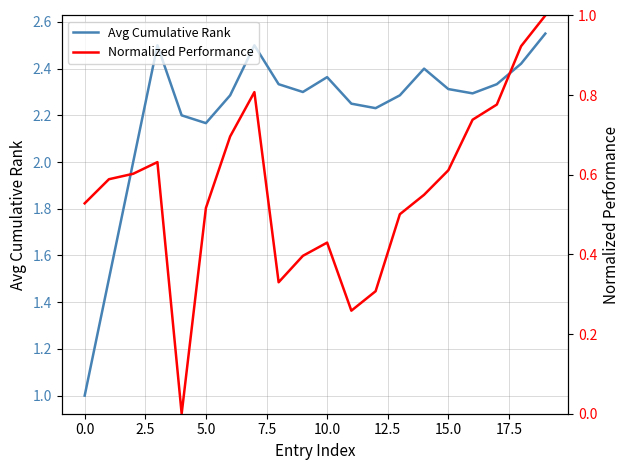

How many lines are shown in the chart?

2